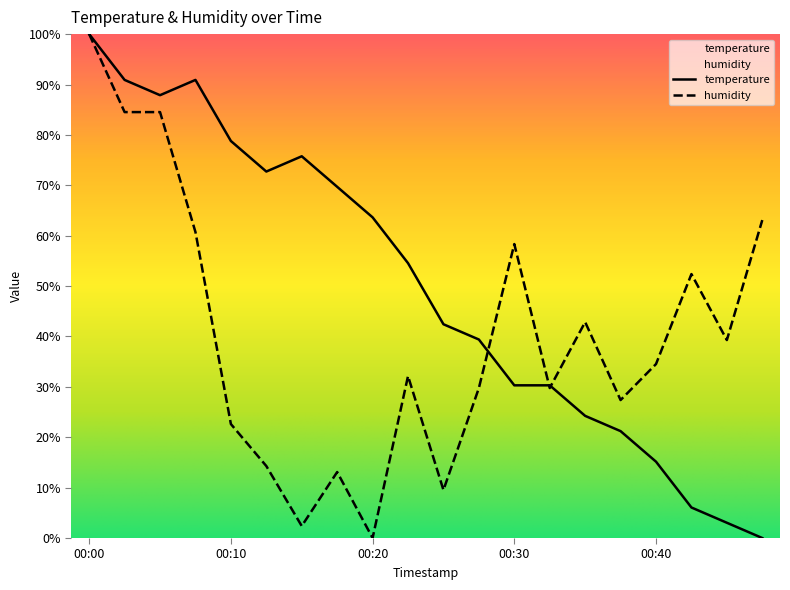

At which category does temperature reach its first local peak?

00:08